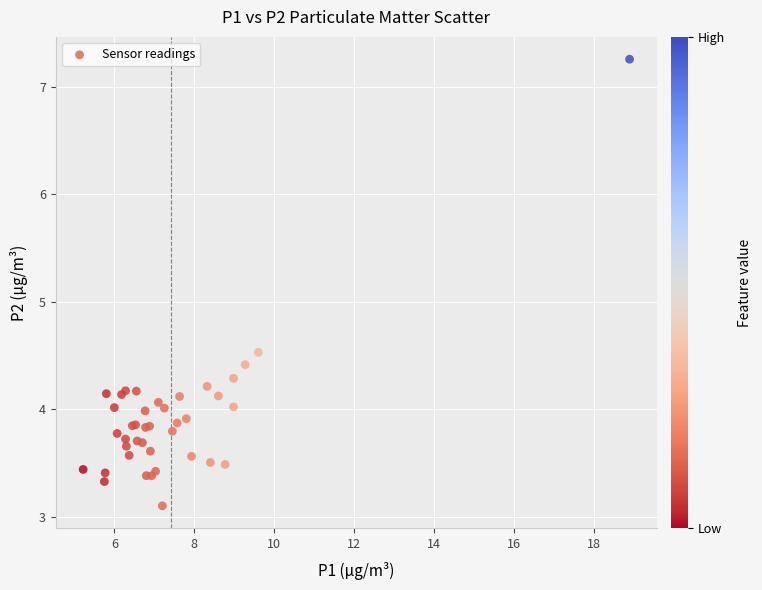

What Y value in the scatter plot is closest to 5?

4.5